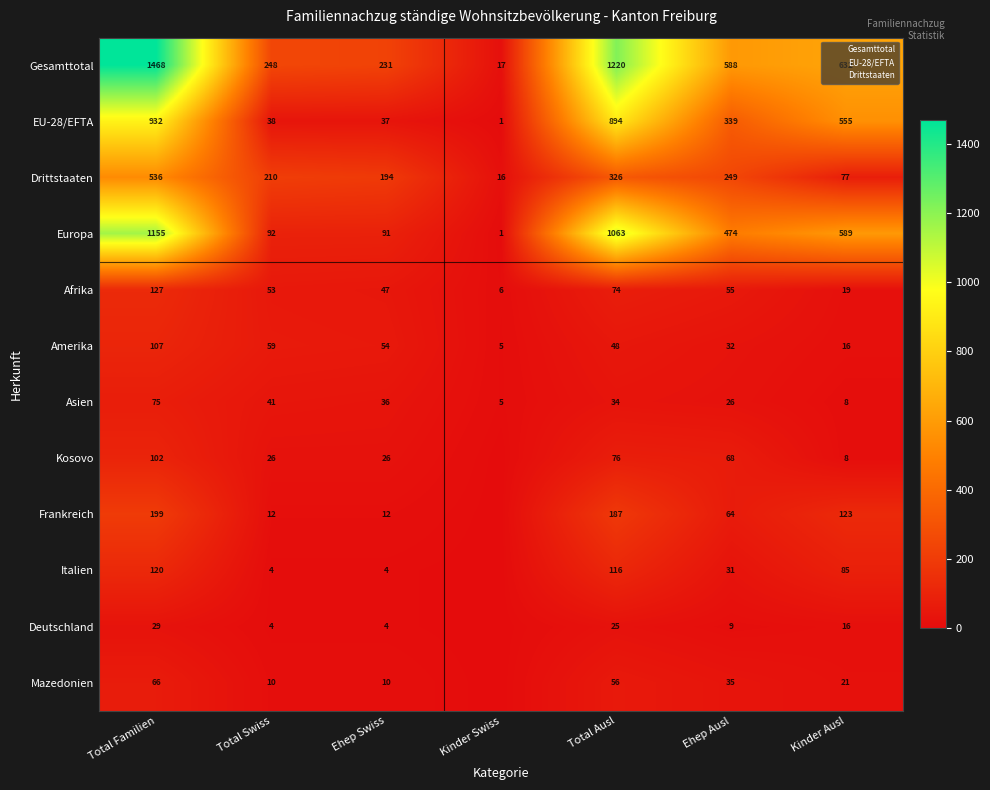

What is the difference between the second highest and second lowest values in the Kosovo series?

68